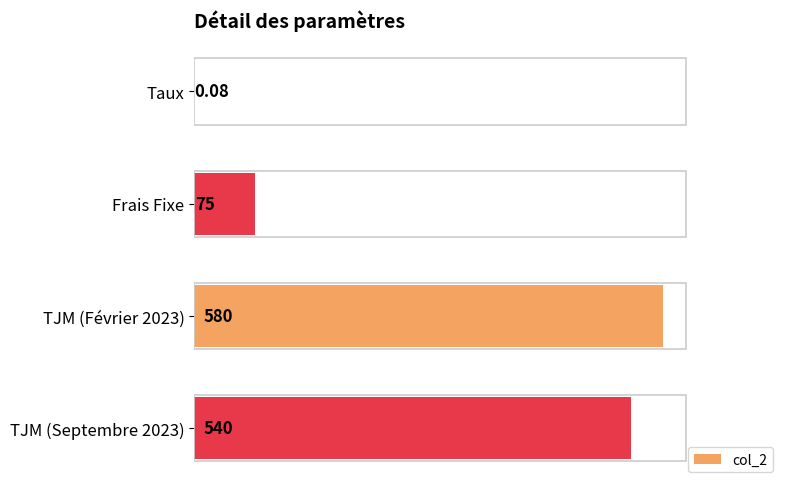

Which has a higher value, TJM (Février 2023) or TJM (Septembre 2023)?

TJM (Février 2023)